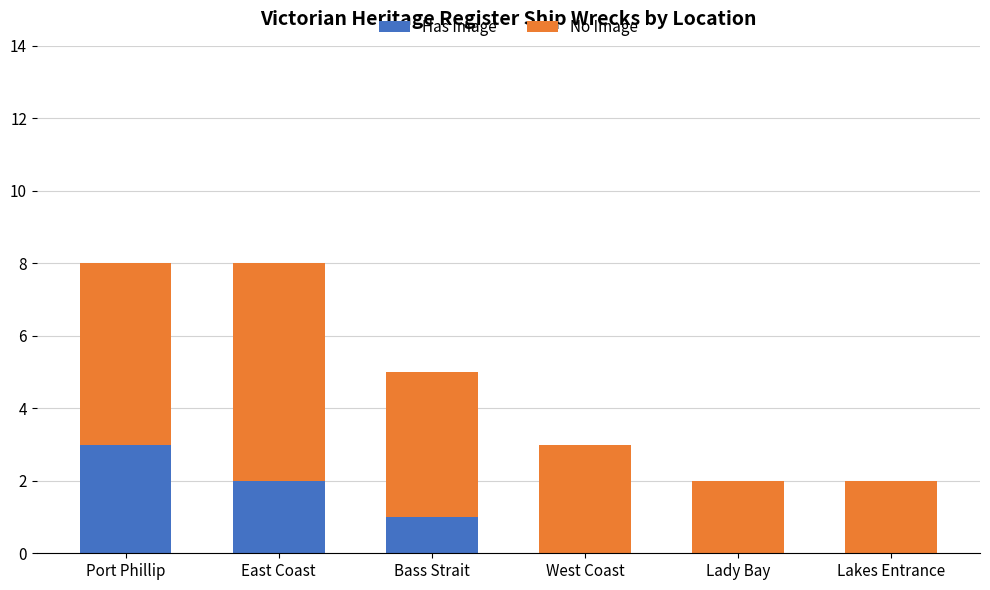

What is the highest value of the Has Image series?

3